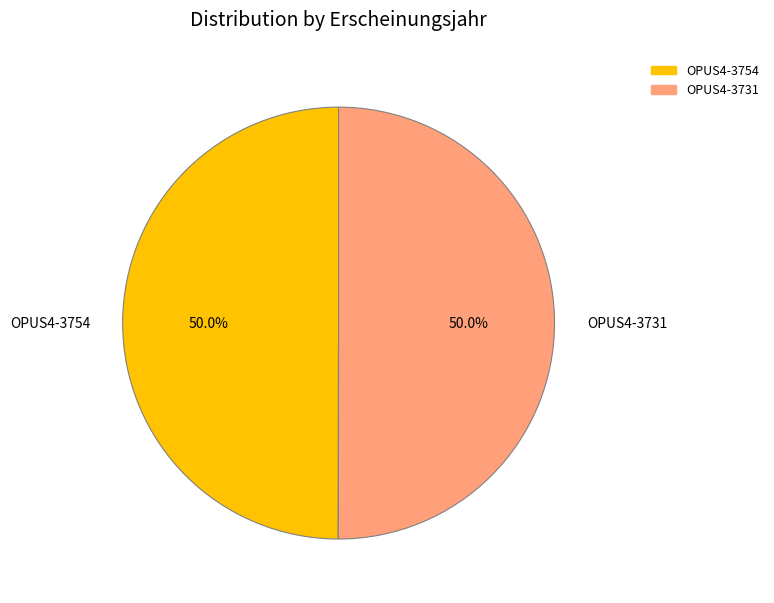

How many slices are in this pie chart?

2